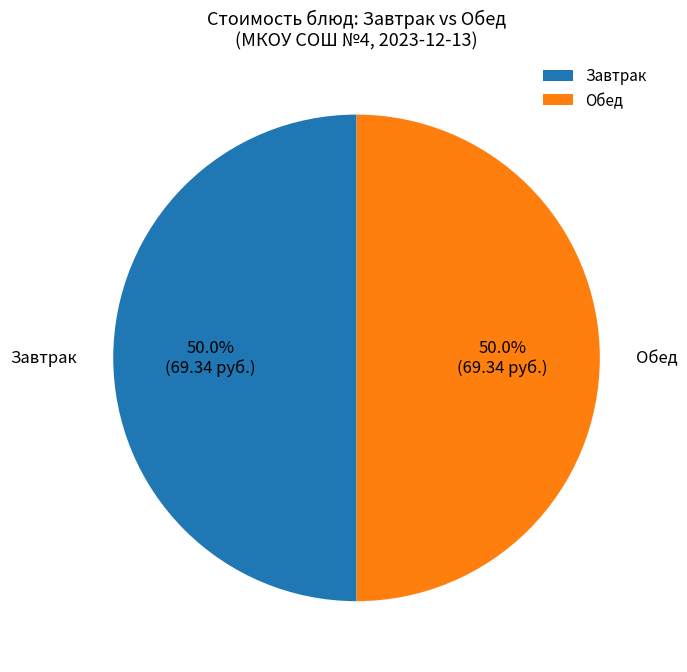

What is the ratio of the value at Обед to the value at Завтрак?

1.0